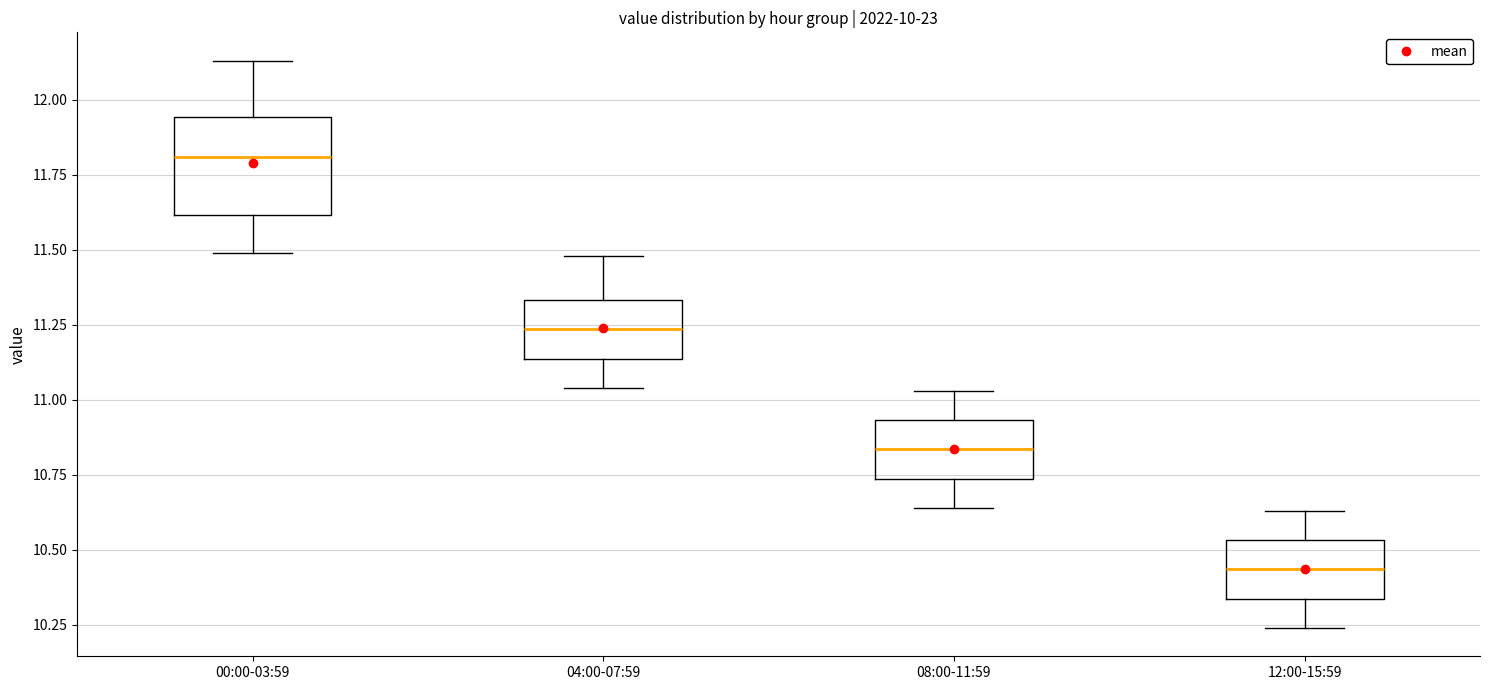

Comparing the boxes themselves (not the whiskers), which one is the tallest?

00:00-03:59